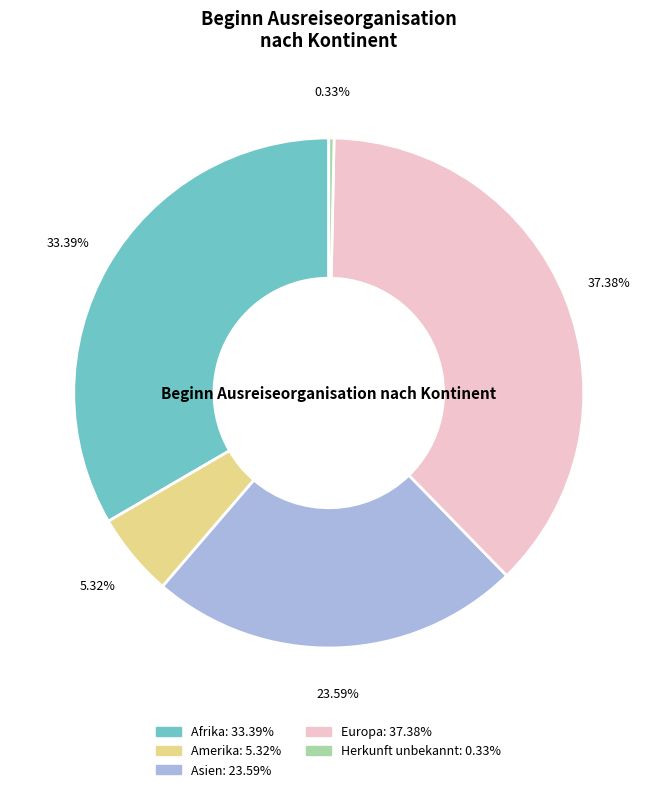

Is there any slice that represents more than half of the pie?

No